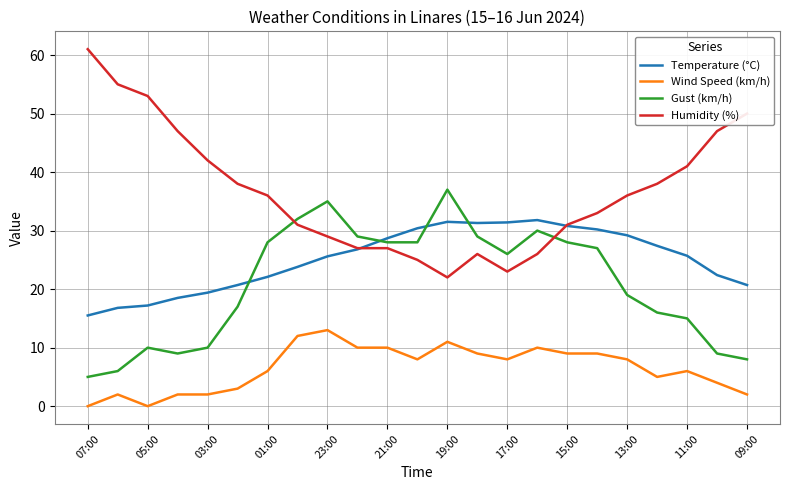

How many times do Humidity (%) and Gust (km/h) cross each other?

2